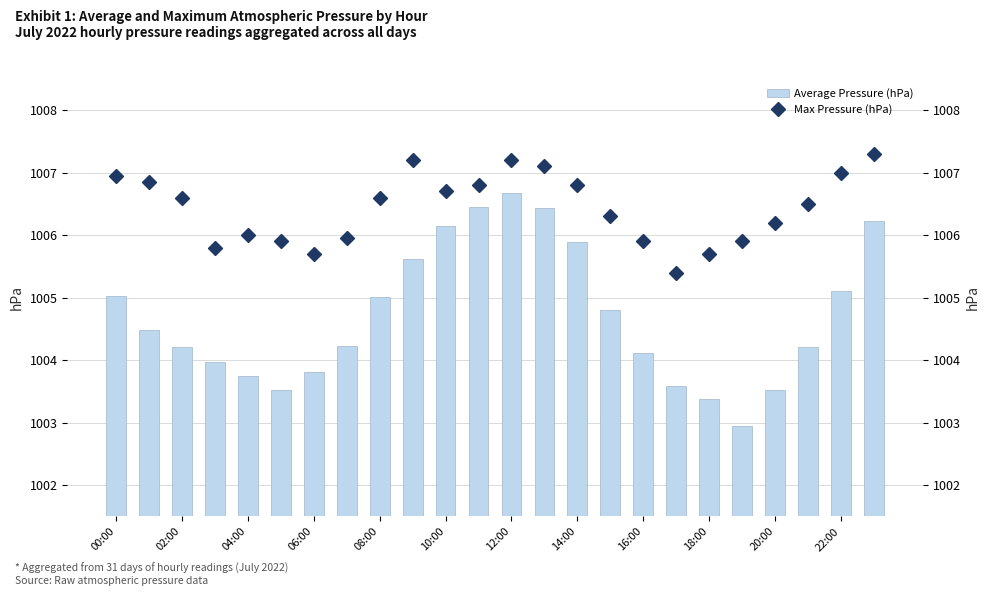

Reading left to right, transcribe all the data shown in this chart.

Average Pressure (hPa): 1005.0	1004.5	1004.2	1004.0	1003.7	1003.5	1003.8	1004.2	1005.0	1005.6	1006.1	1006.5	1006.7	1006.4	1005.9	1004.8	1004.1	1003.6	1003.4	1003.0	1003.5	1004.2	1005.1	1006.2
Max Pressure (hPa): 1007.0	1006.9	1006.6	1005.8	1006.0	1005.9	1005.7	1006.0	1006.6	1007.2	1006.7	1006.8	1007.2	1007.1	1006.8	1006.3	1005.9	1005.4	1005.7	1005.9	1006.2	1006.5	1007.0	1007.3